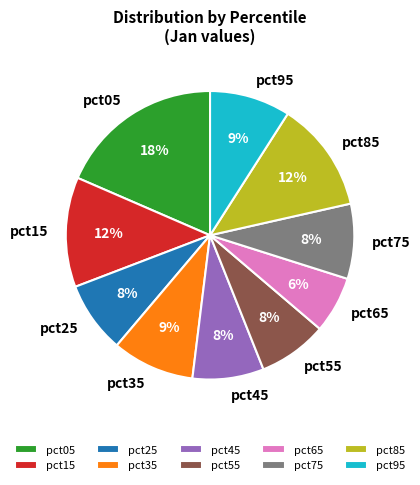

What is the largest slice in the pie chart?

pct05